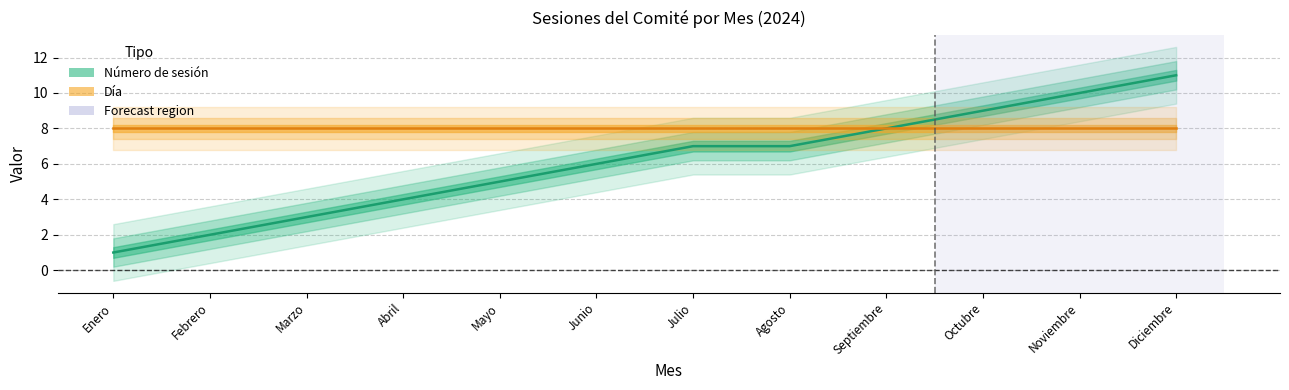

What is the value of the 4th point from the left?

4